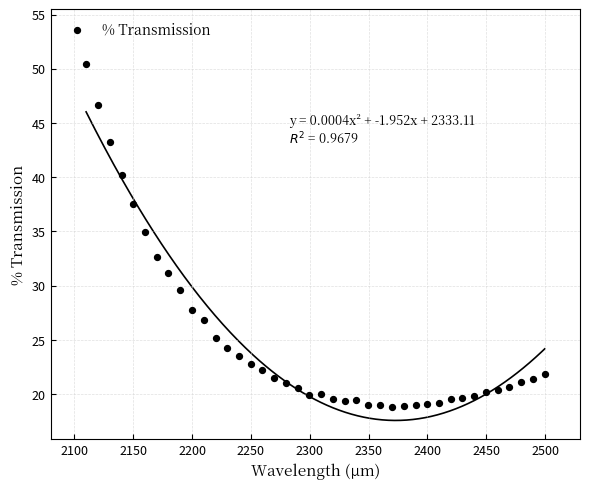

What is the range of X values (max minus min)?

389.7